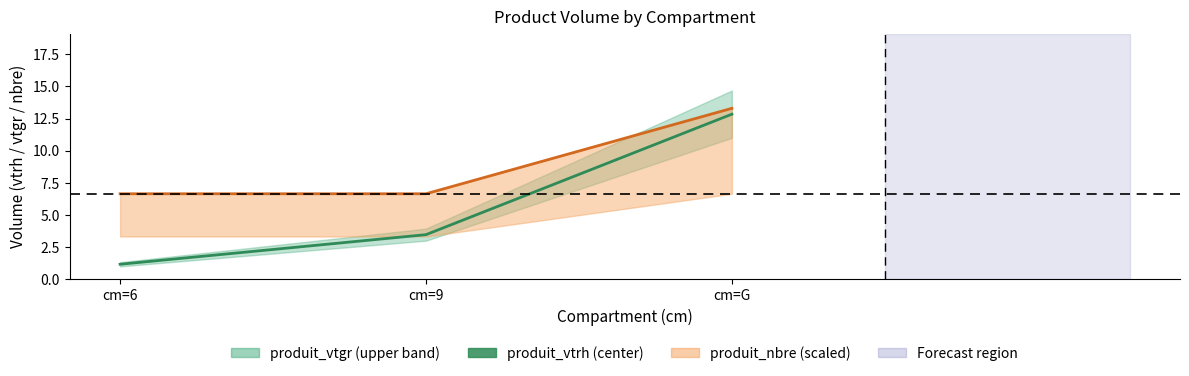

What is the label of the 1st point from the right?

cm=G